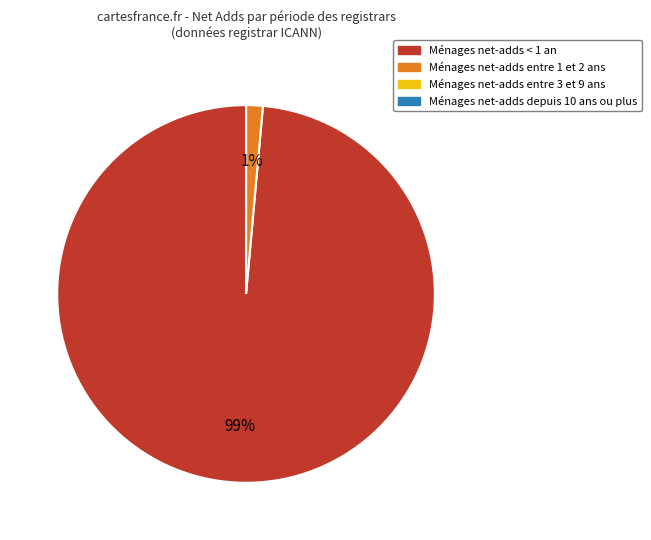

Does any single category account for the majority?

Yes